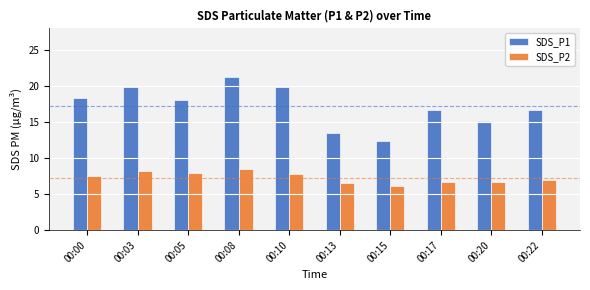

Which series has the widest spread of values?

SDS_P1